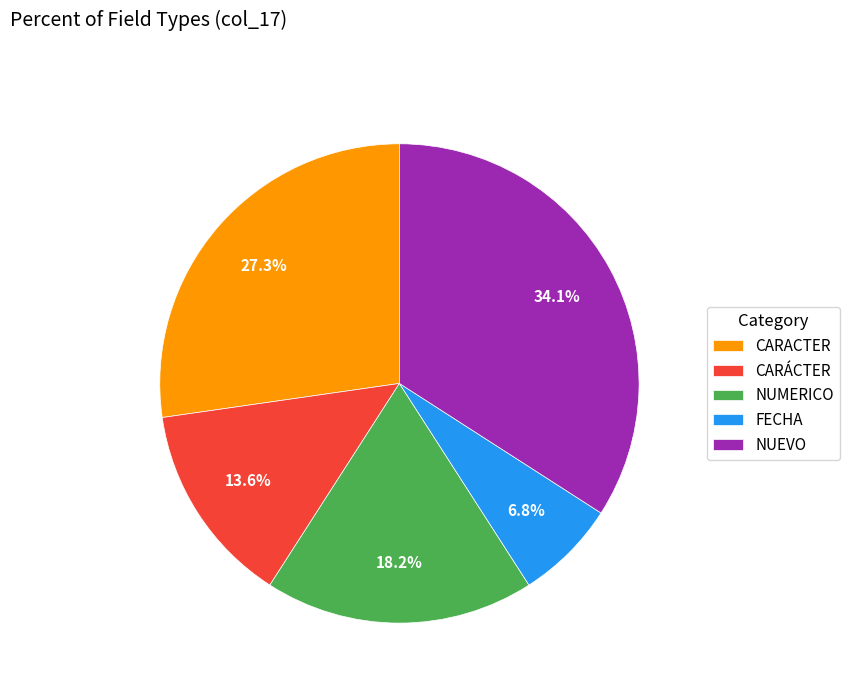

Approximately how many times larger is the value at NUEVO compared to CARÁCTER?

2.5